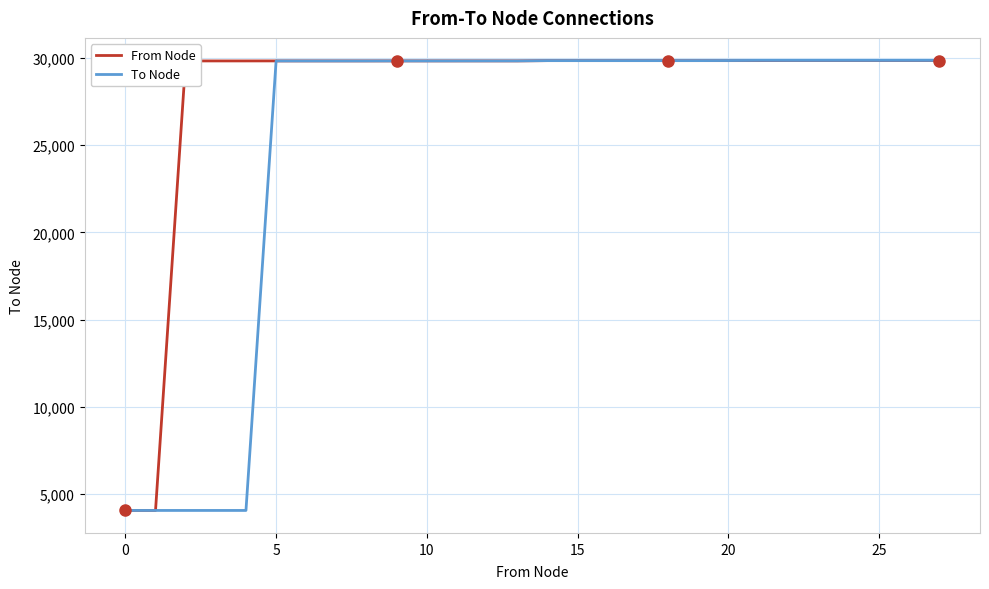

Which series has the widest spread of values?

To Node